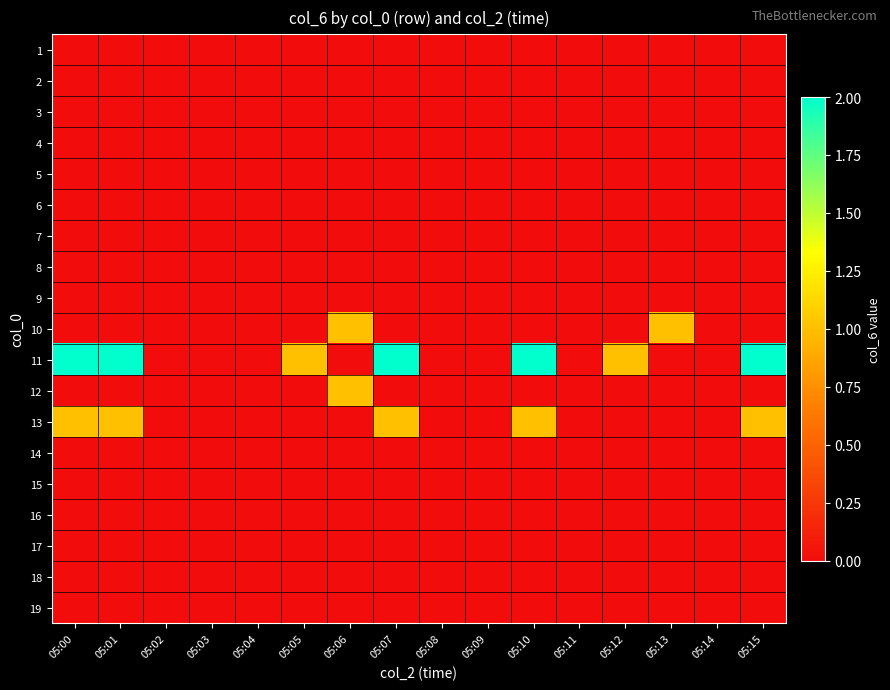

At which category does the chart reach its peak across all series?

05:00